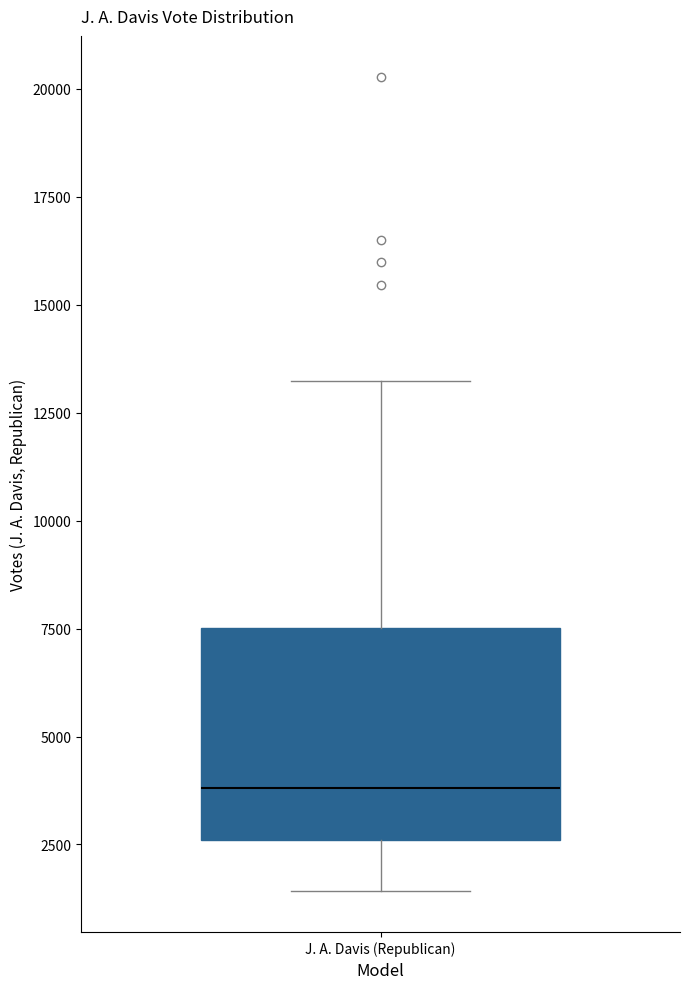

Where is the upper edge of the box for J. A. Davis (Republican) on the y-axis? The values are not printed on the chart, so give them approximately, as read against the axis.

7500